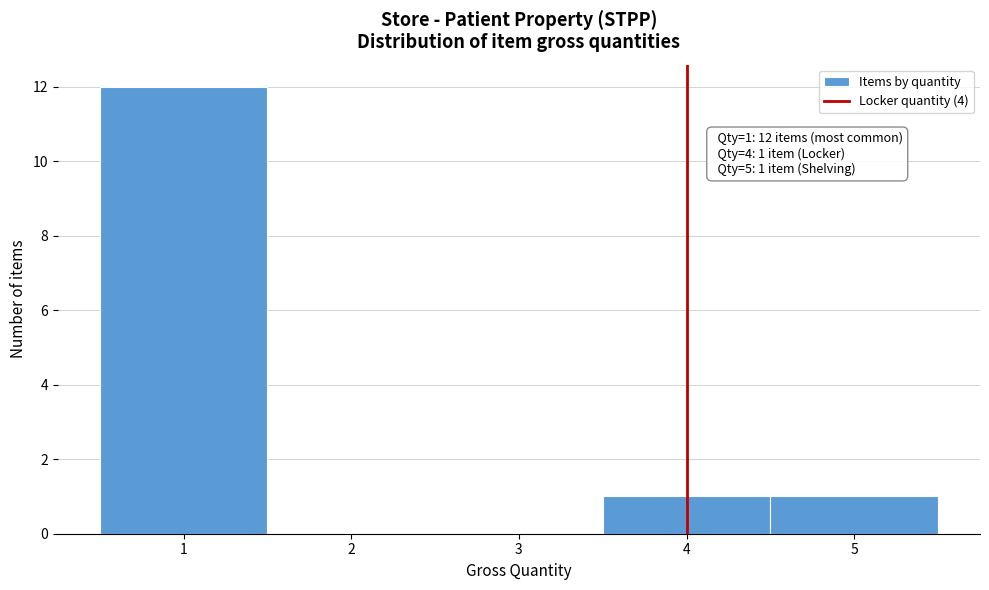

Over which range of the x-axis is the bar tallest?

0.5 to 1.5